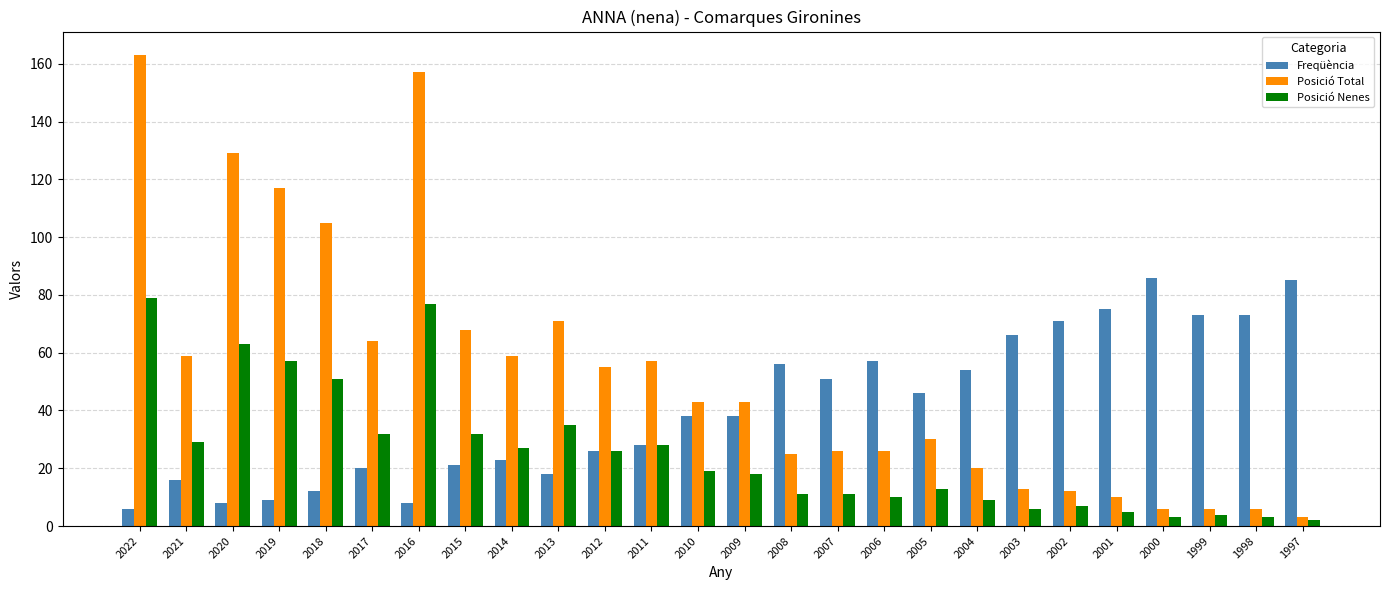

What is the value of the Posició Total bar at the 18th from the left?

30